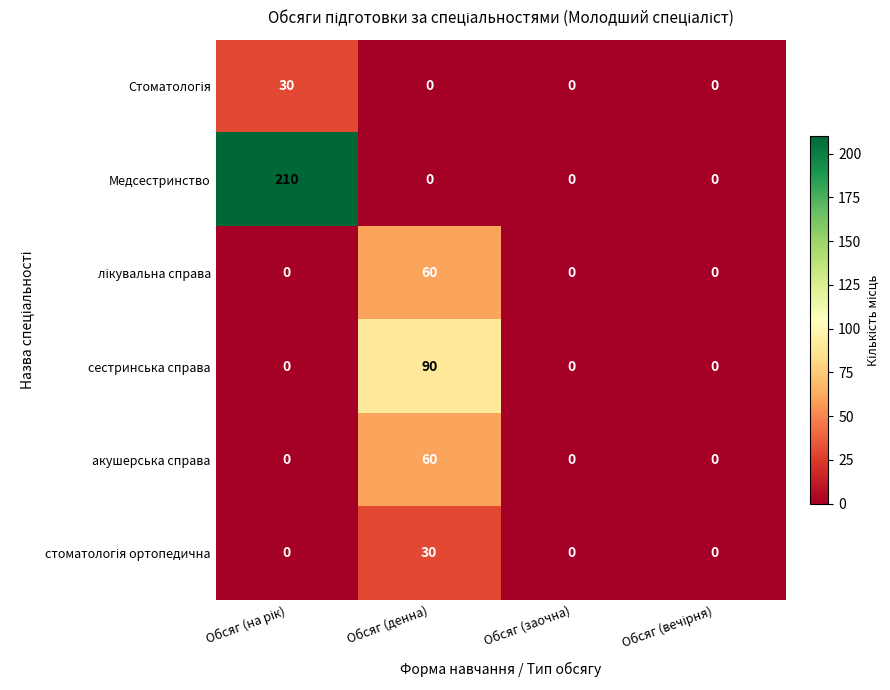

Is it true that сестринська справа equals -39 at Обсяг (заочна)?

False